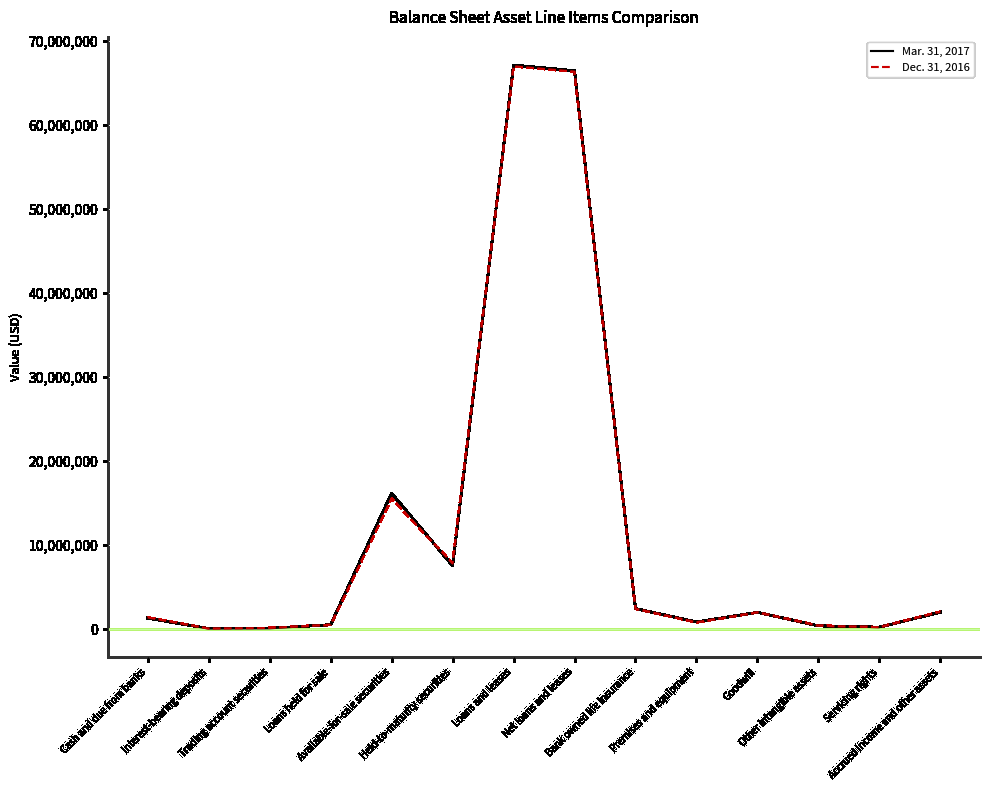

List the series in order of their overall mean, lowest first.

Dec. 31, 2016, Mar. 31, 2017